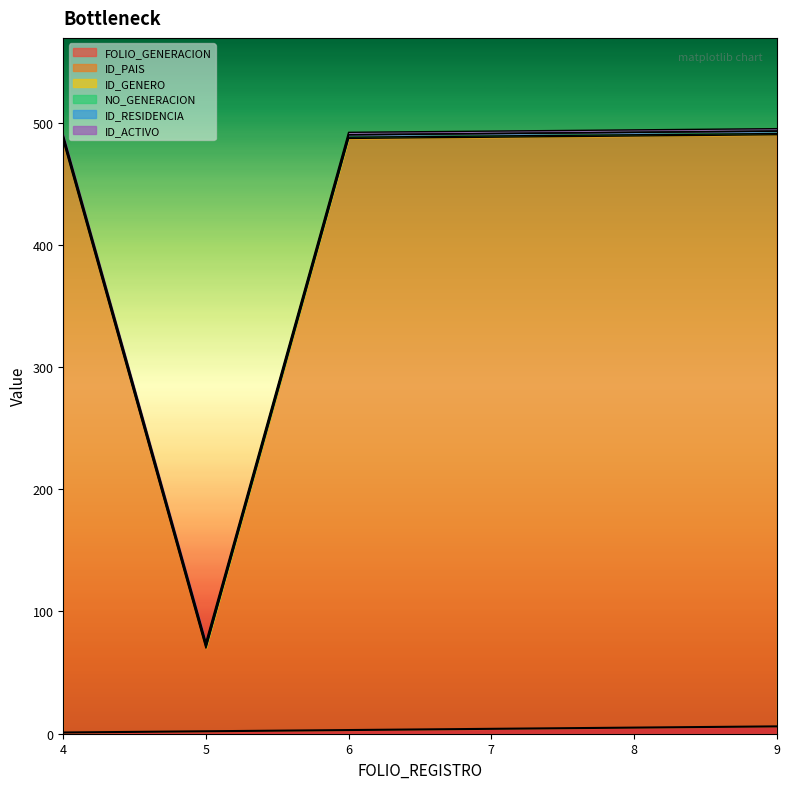

Is it true that ID_ACTIVO equals 2 at 5?

True